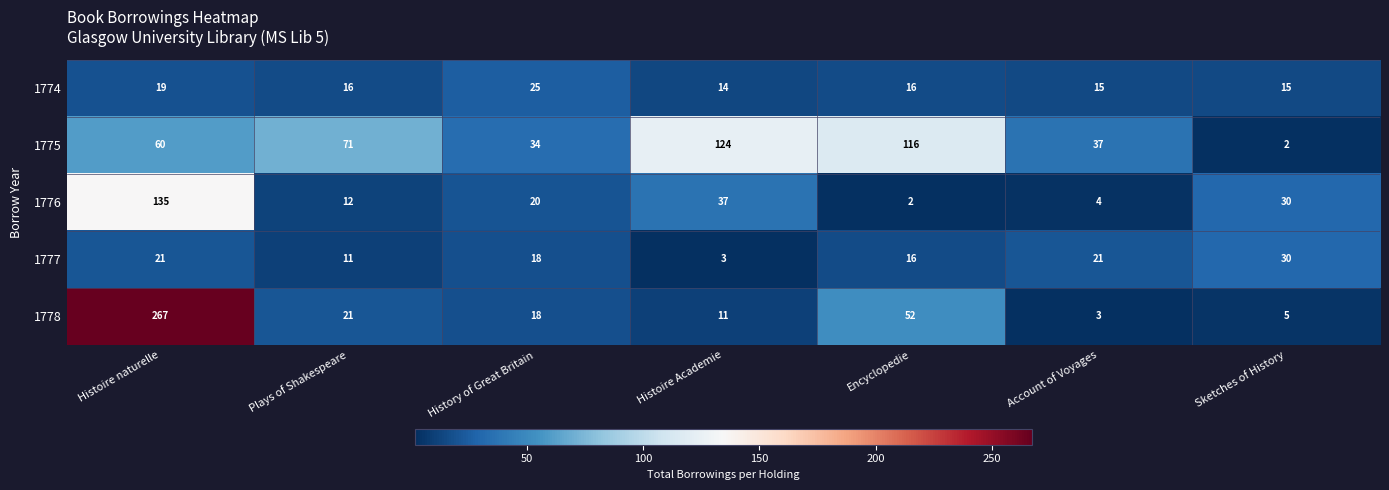

What is the total value across all series at History of Great Britain?

115